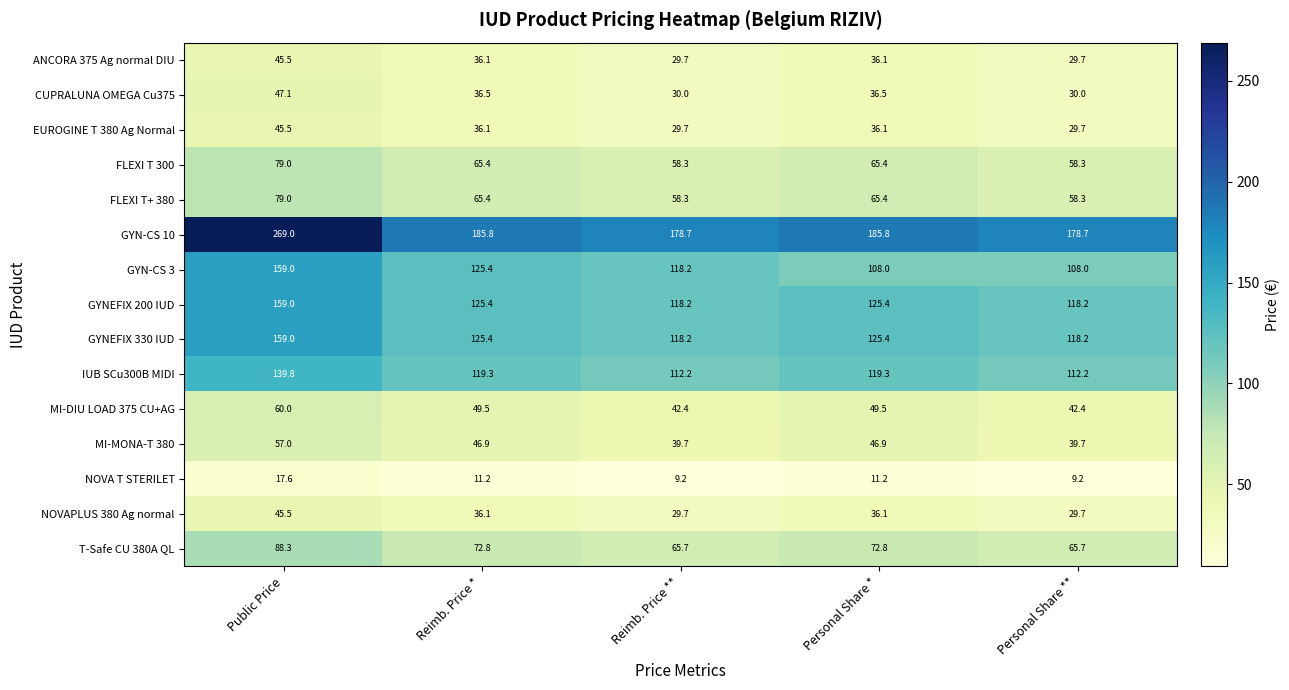

What is the maximum value for FLEXI T+ 380?

79.0